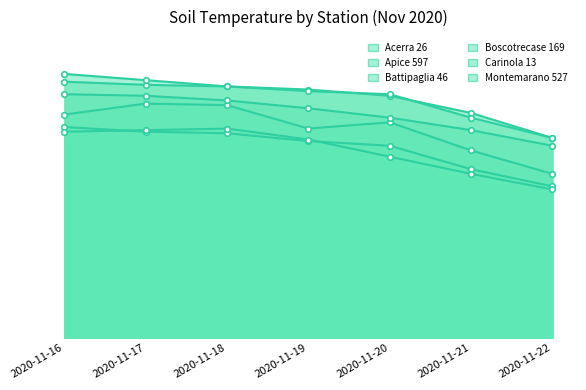

Count the number of data series in this chart.

6